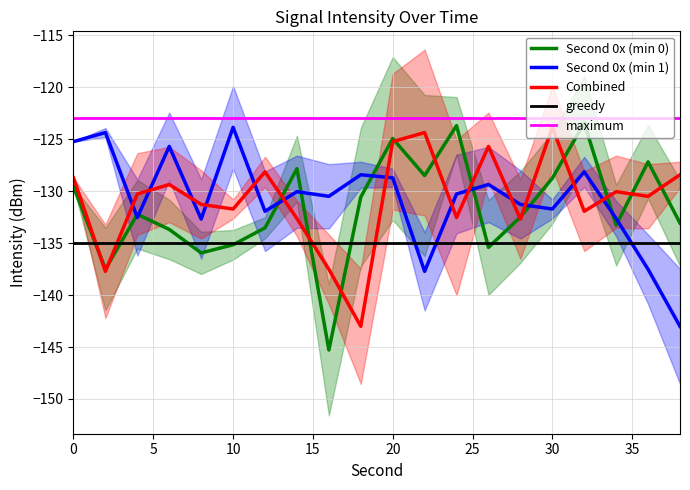

Where is the first local minimum for combined?

2